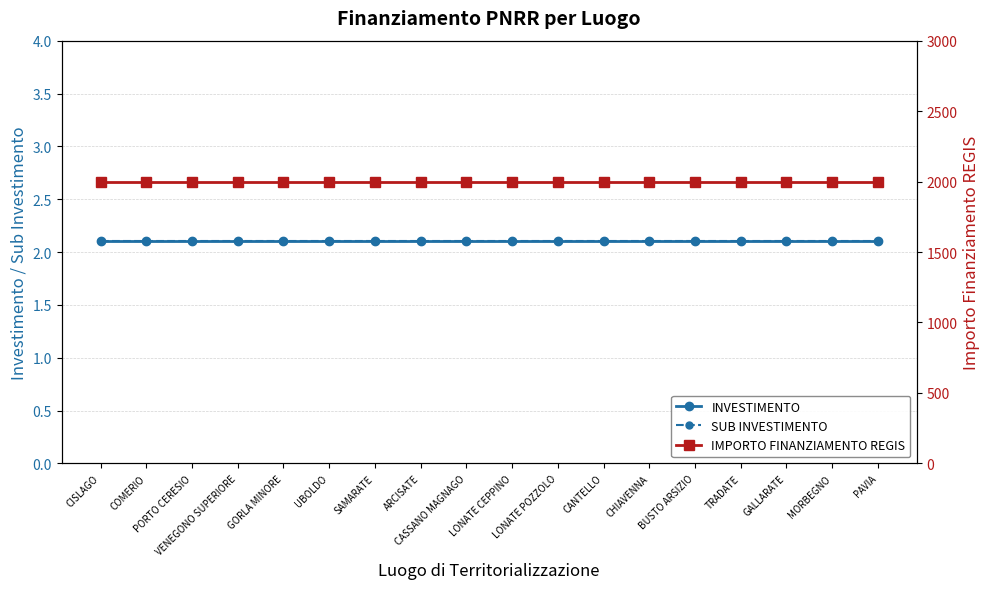

True or false: IMPORTO FINANZIAMENTO REGIS and SUB INVESTIMENTO cross at least once.

False